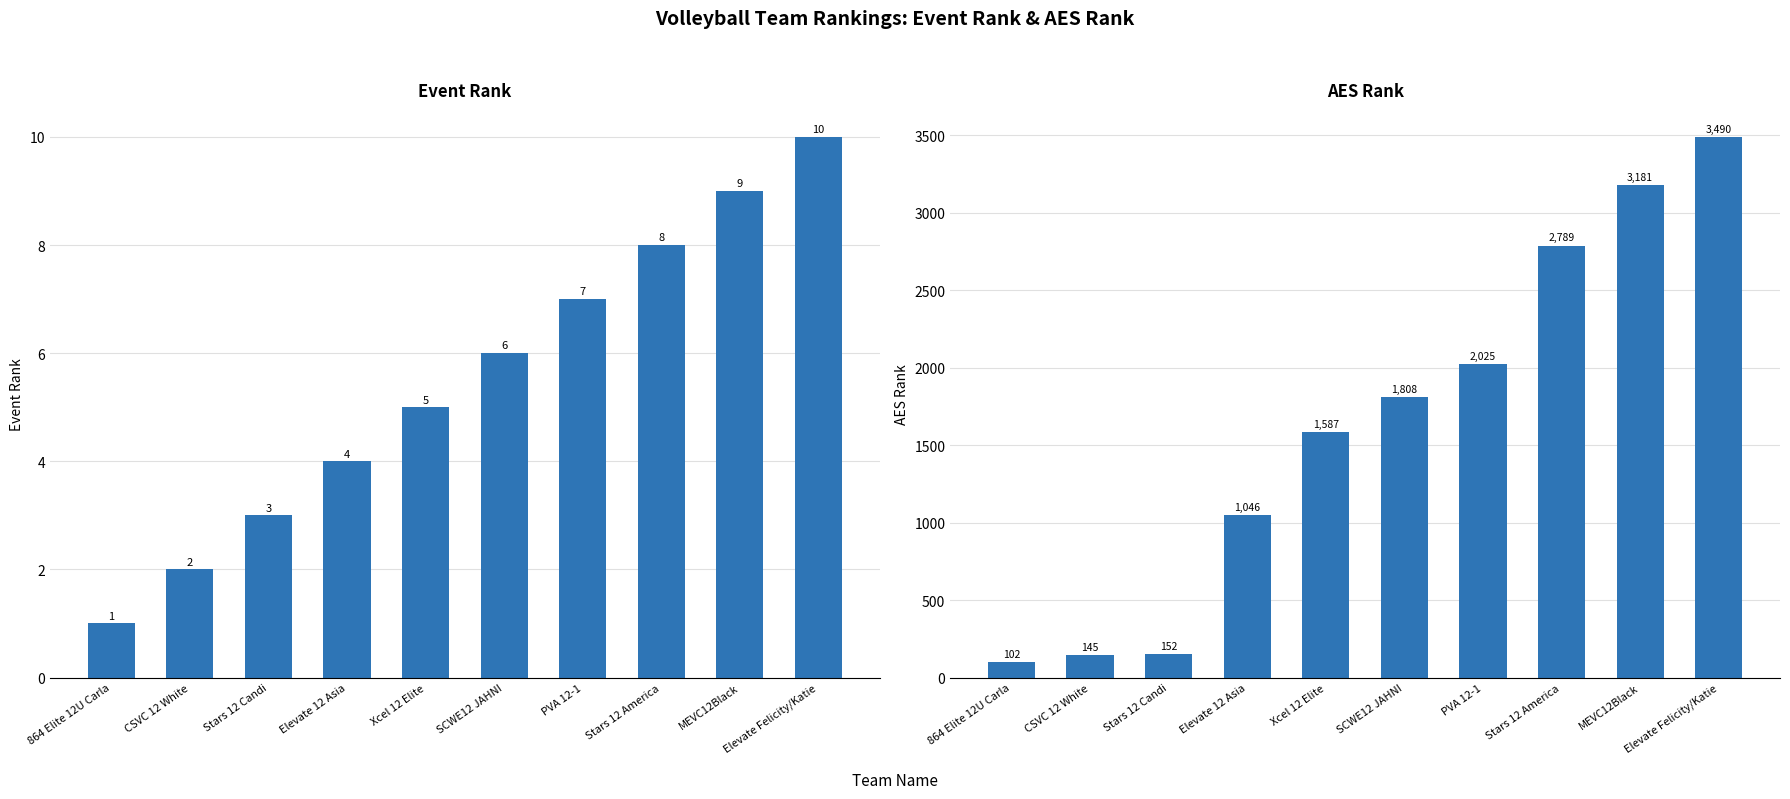

What is the value of the AES Rank bar at the 8th from the left?

2789